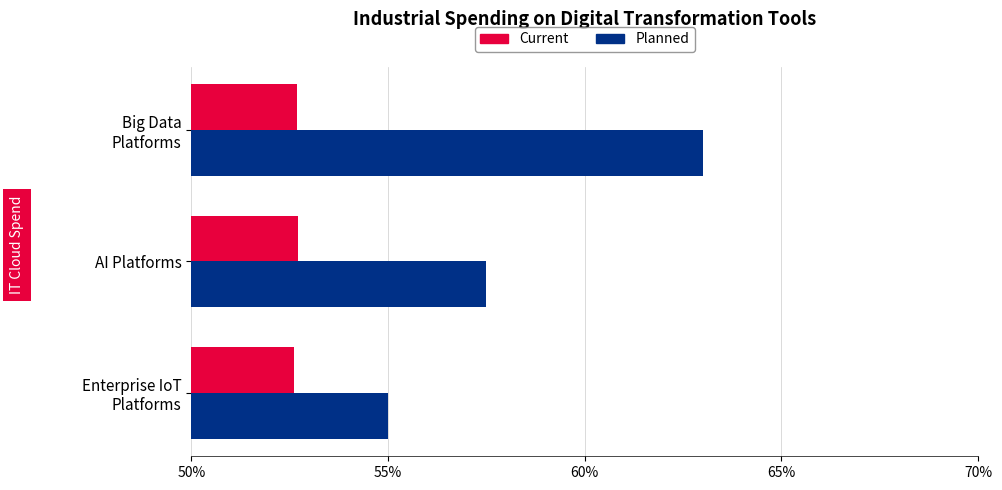

Which series has the widest spread of values?

Planned